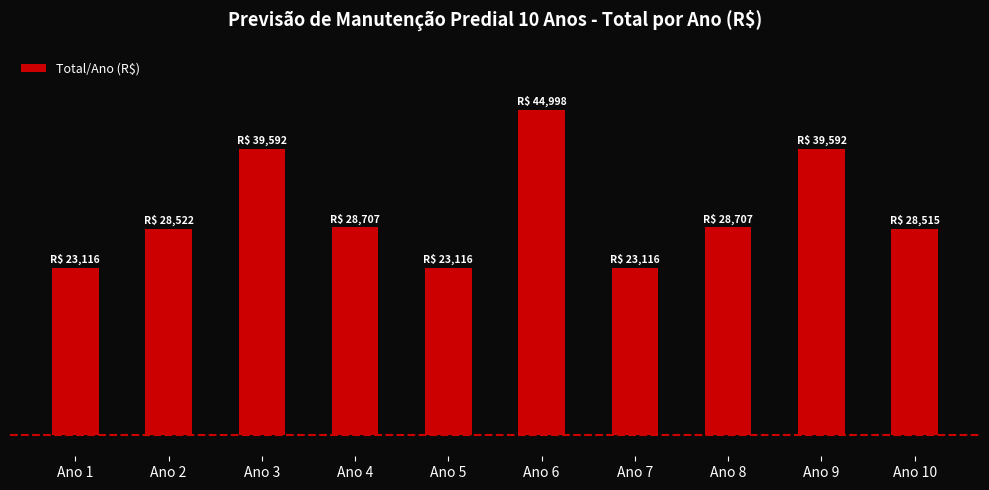

Does the chart contain any negative values?

No